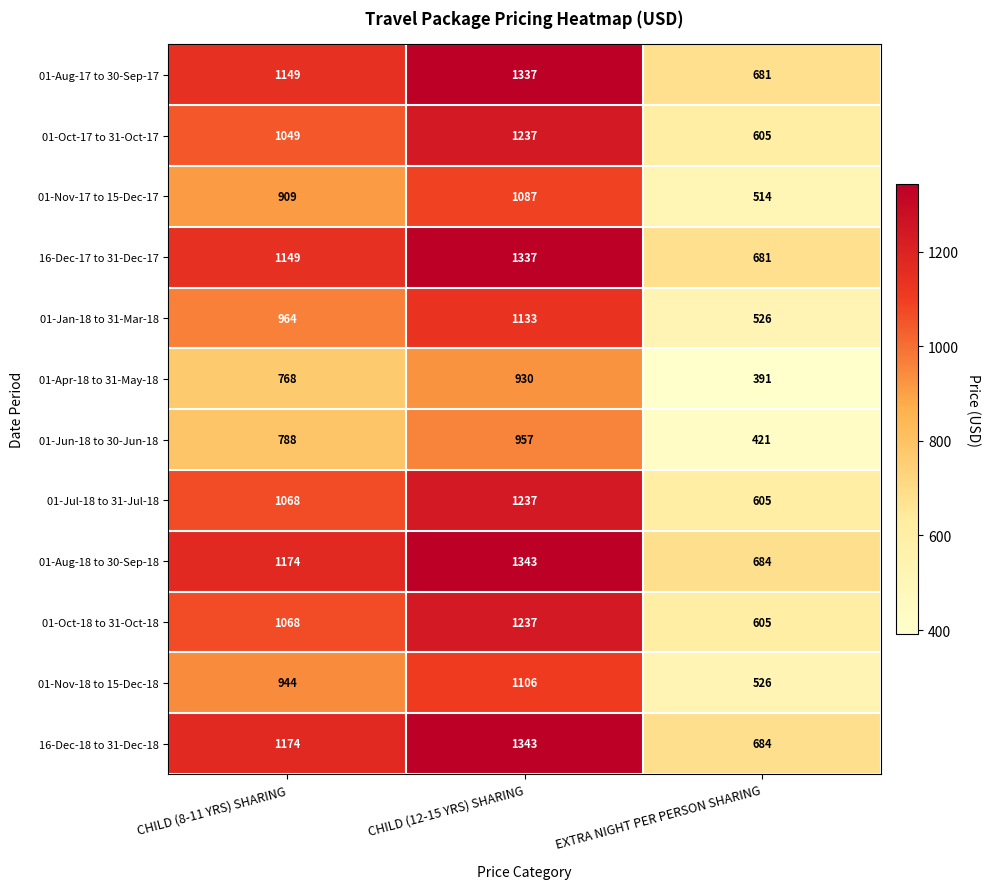

What is the difference between the maximum and minimum values in the 16-Dec-18 to 31-Dec-18 series?

659